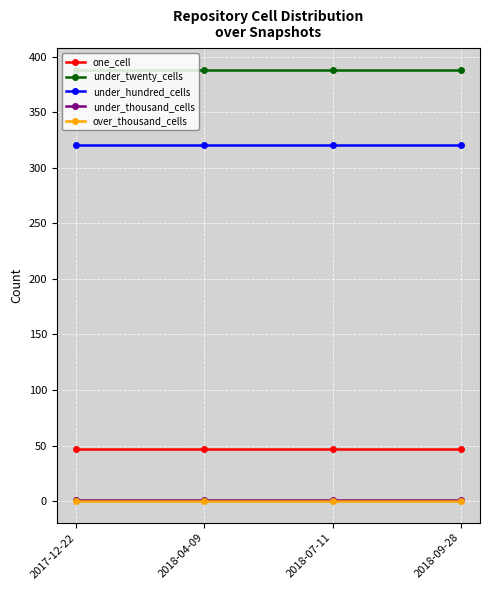

True or false: one_cell and under_thousand_cells cross at least once.

False